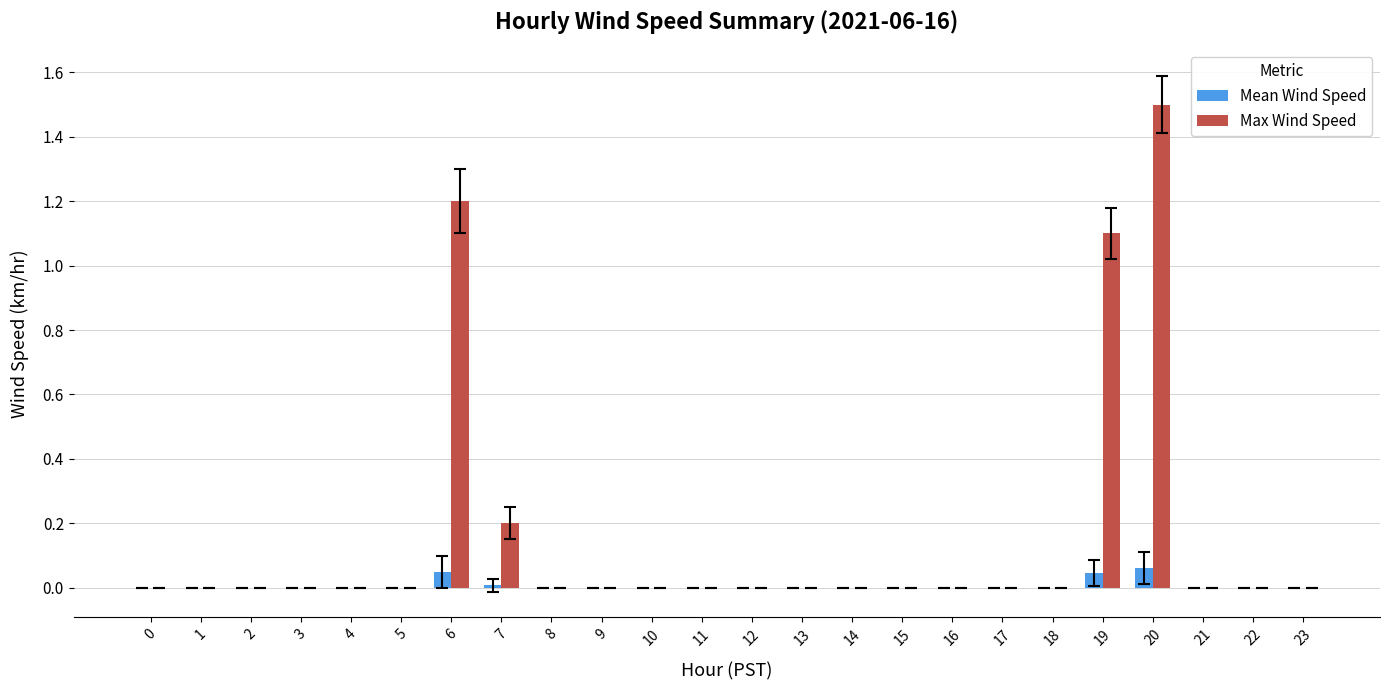

The Max Wind Speed series shows -1.0 at 9. True or false?

False